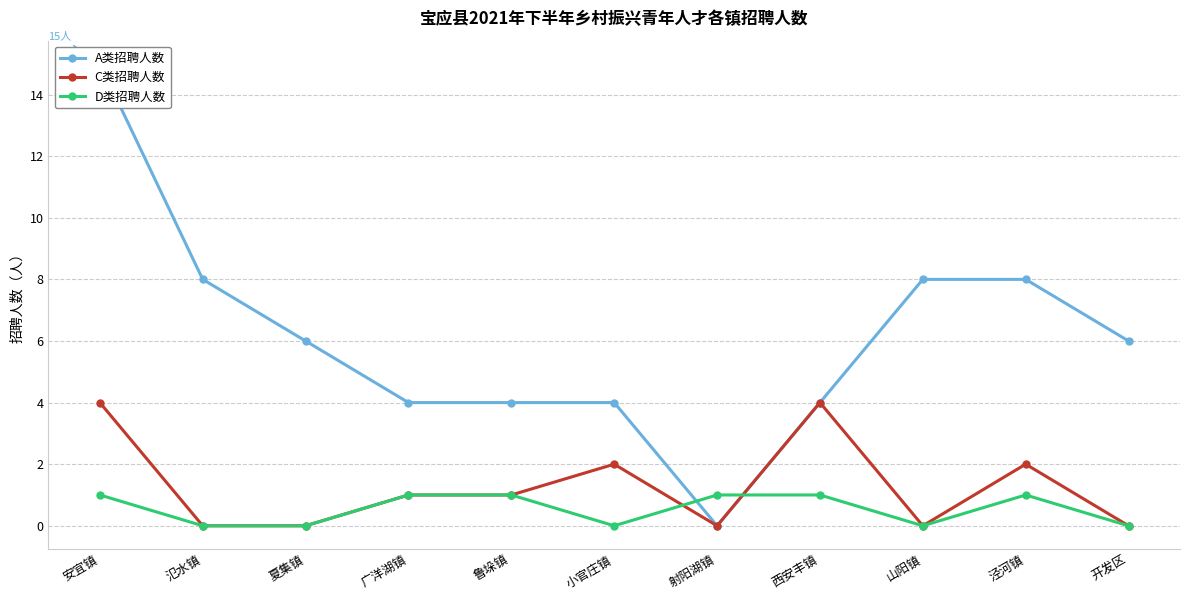

How many data points in C类招聘人数 are less than 1?

5